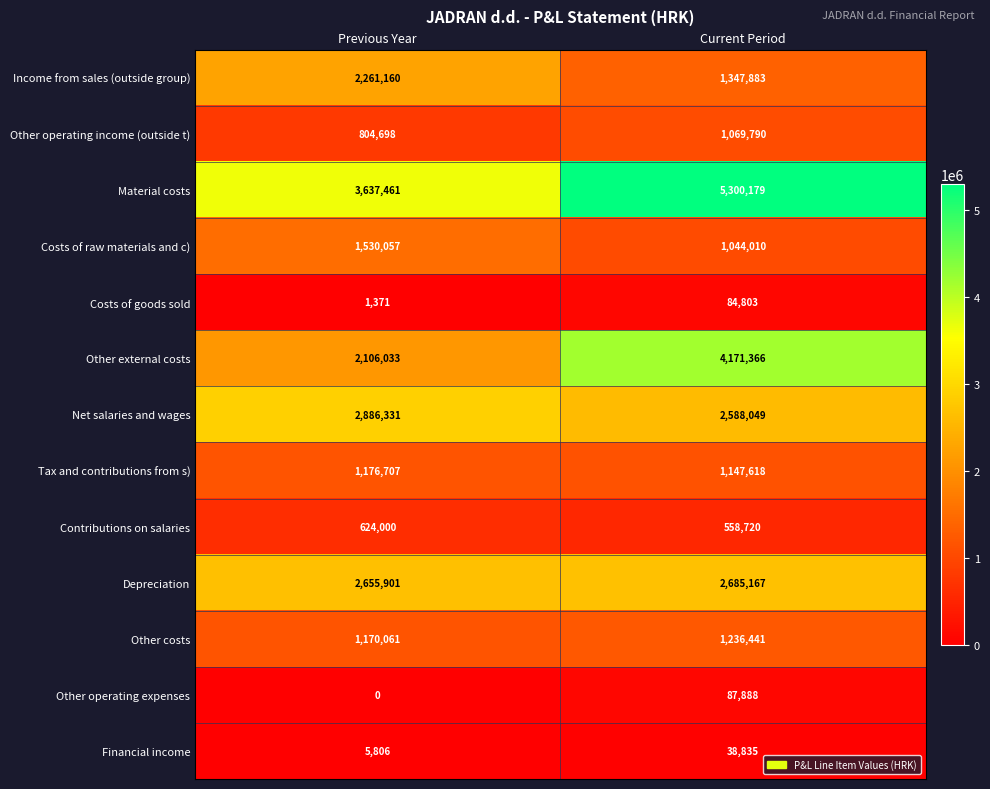

What is the maximum value shown in the chart?

5300179